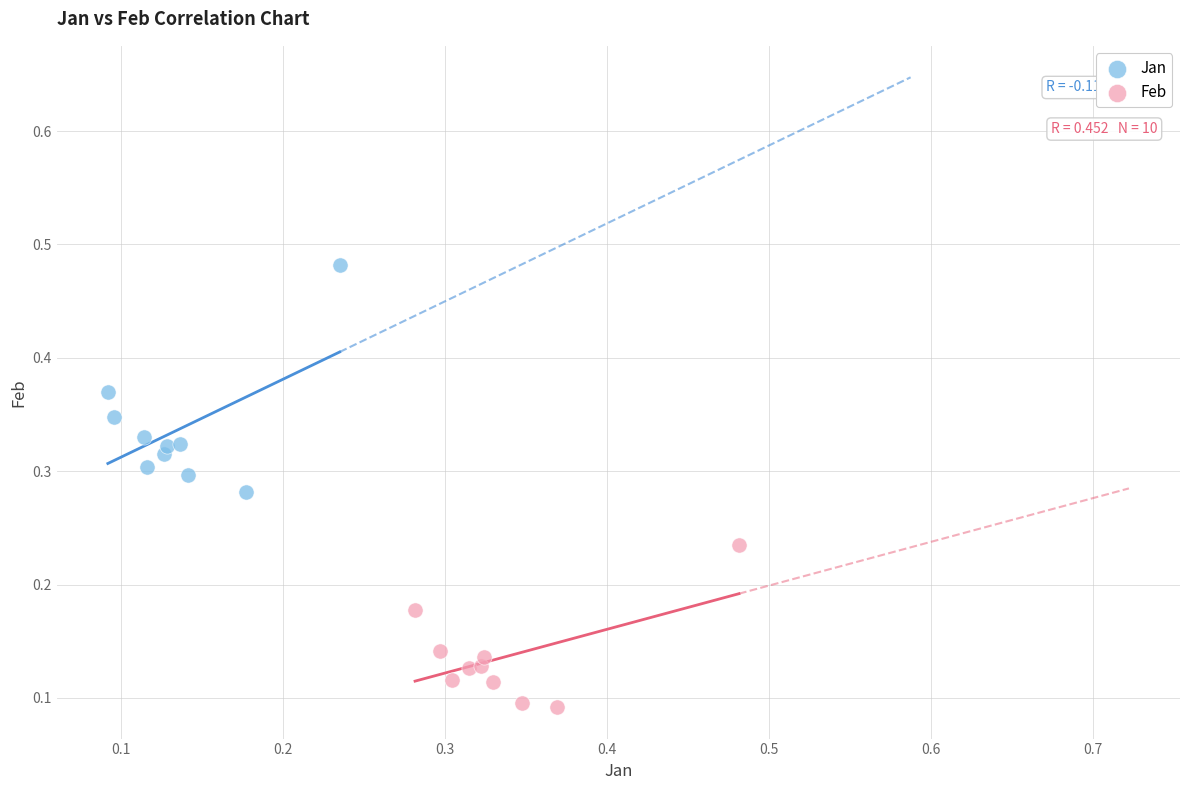

Which series has the largest Y range (max minus min)?

Jan